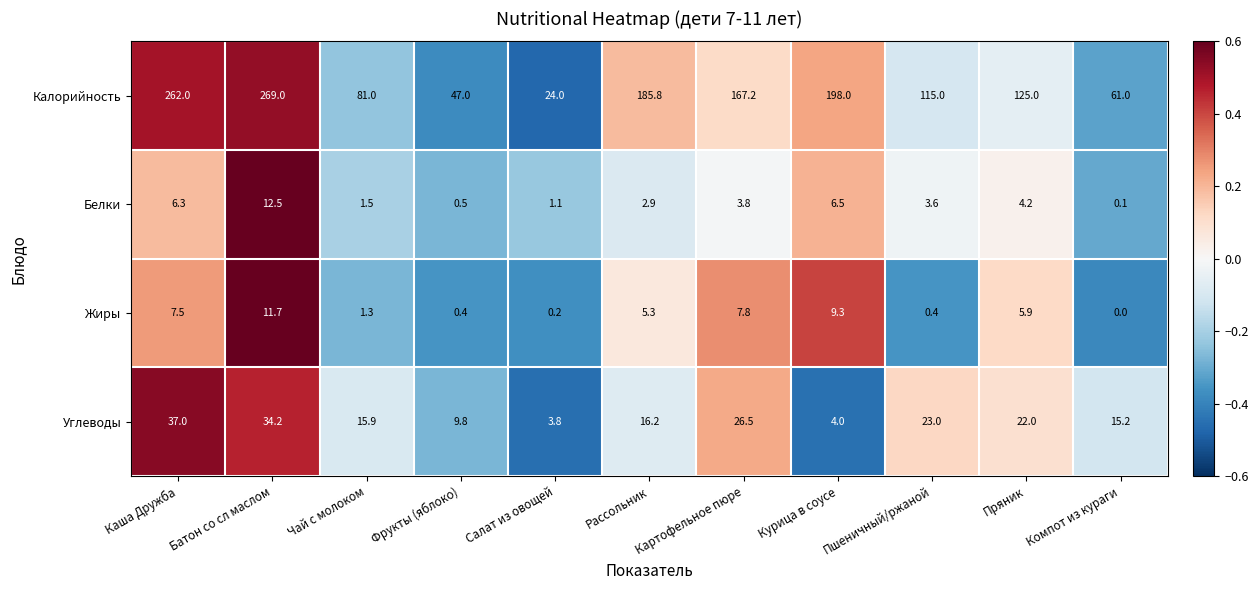

What is the maximum value for Белки?

12.5